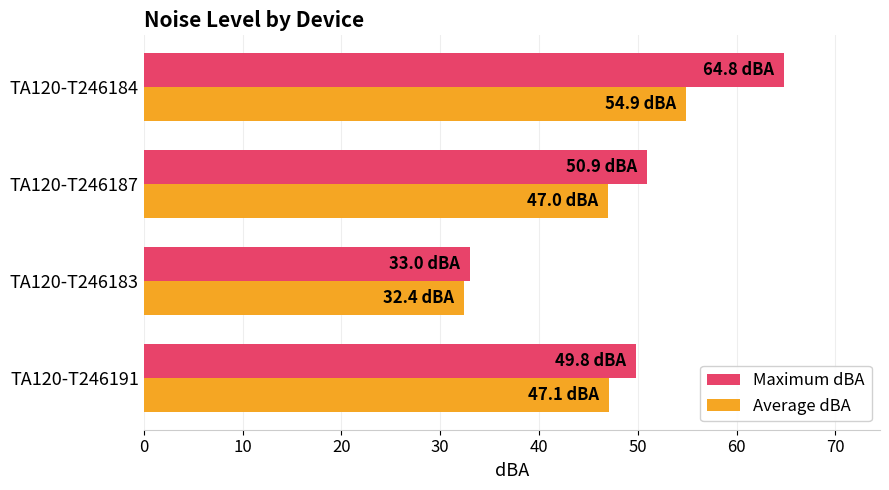

At which label does Maximum dBA reach its peak?

TA120-T246184